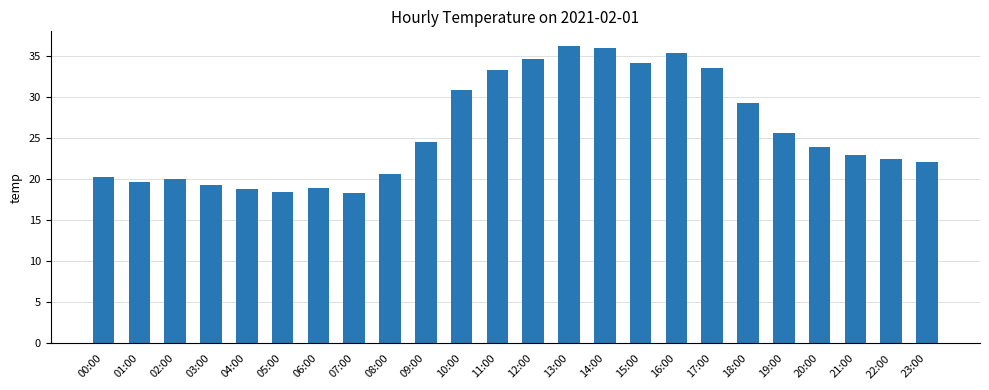

What is the difference between the maximum and minimum values?

17.9